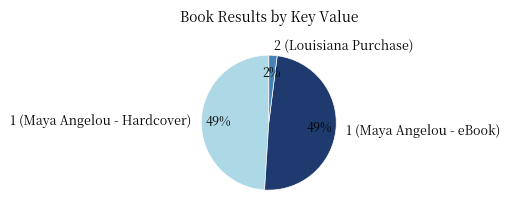

To the nearest percent, what percentage of the pie is 1 (Maya Angelou - eBook)?

49%